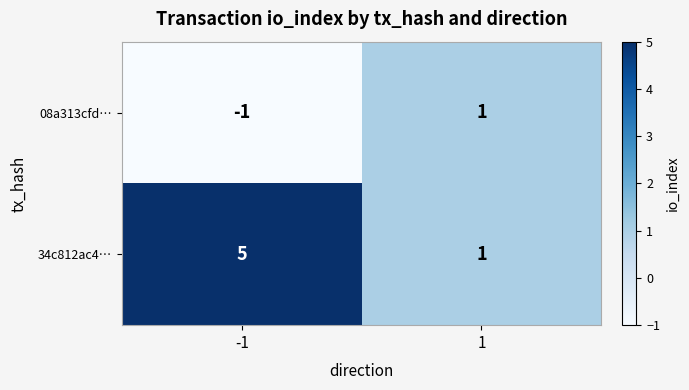

What is the sum of the 34c812ac4… values at 1 and -1?

6